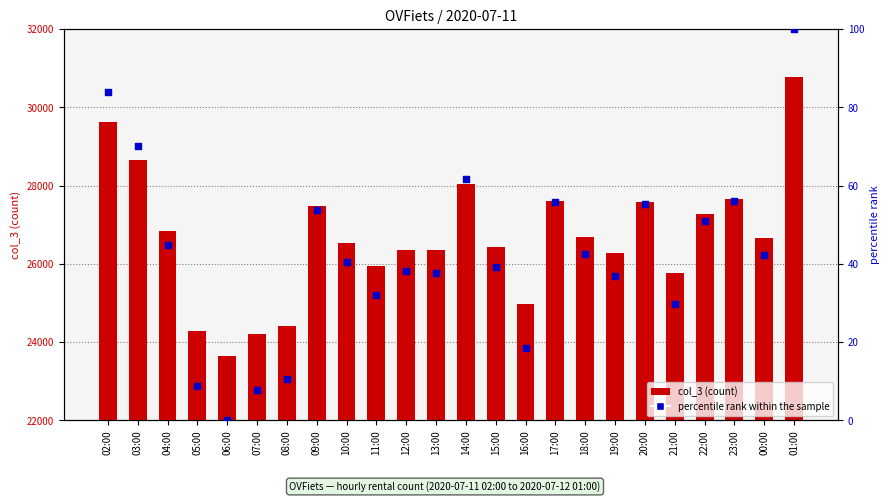

Which series has the widest spread of Y values?

col_3